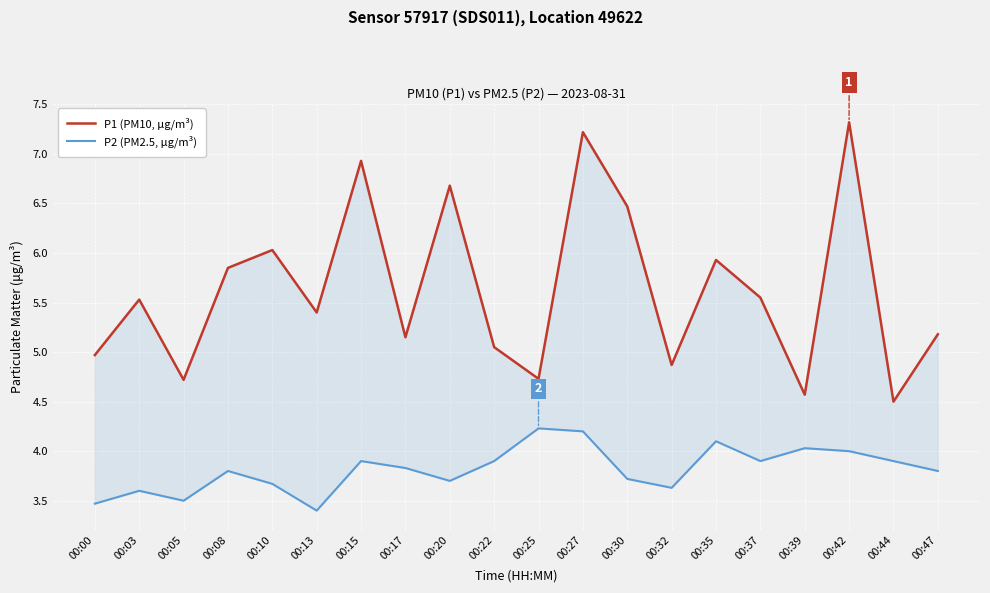

Between 00:44 and 00:30, which is larger?

00:30